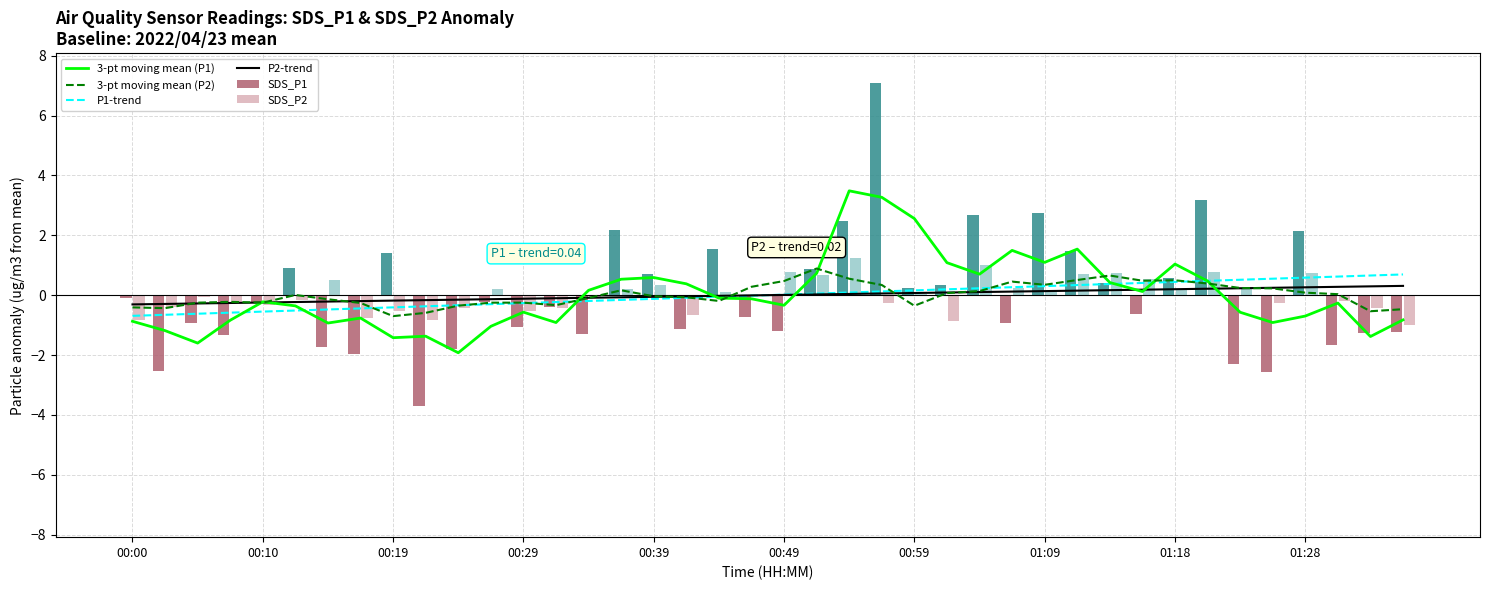

What is the smallest value displayed?

-3.7